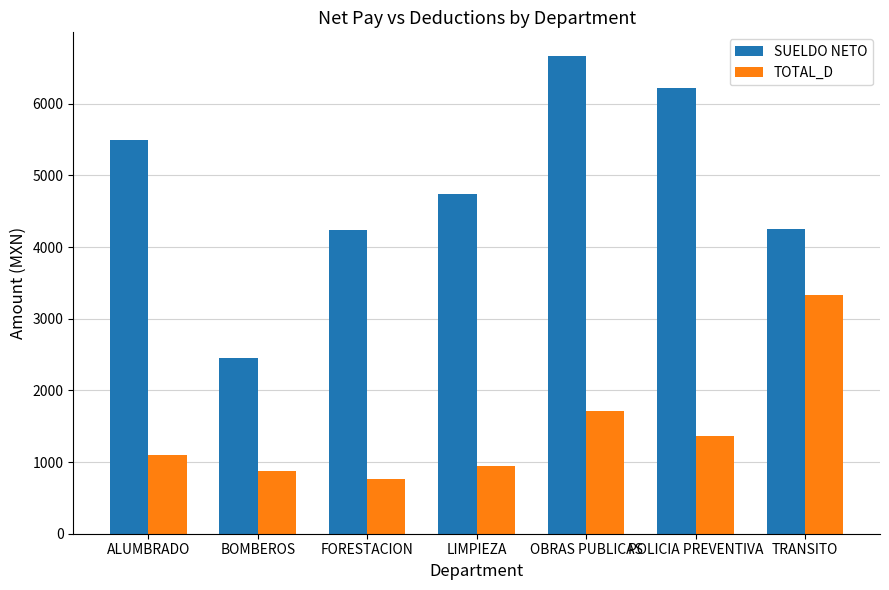

What is the approximate value of TOTAL_D at LIMPIEZA?

951.0